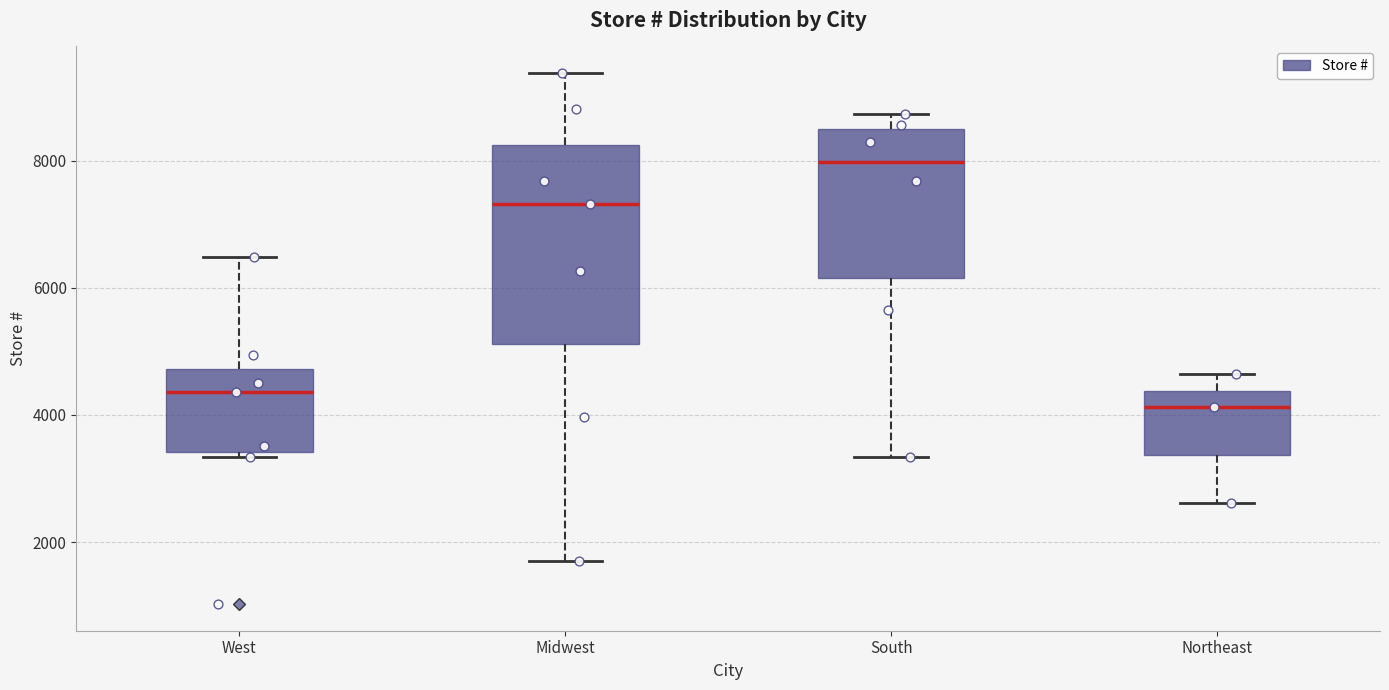

Where is the lower edge of the box for Midwest on the y-axis? The values are not printed on the chart, so give them approximately, as read against the axis.

5200